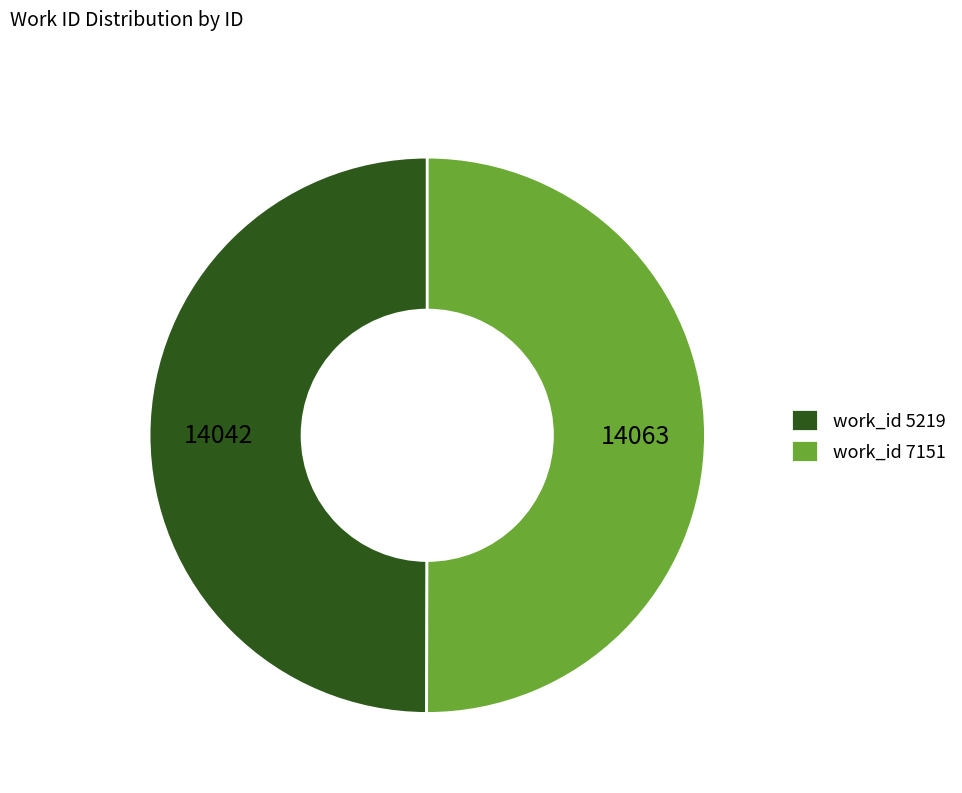

Do work_id 5219 and work_id 7151 together represent more than half of the pie?

Yes